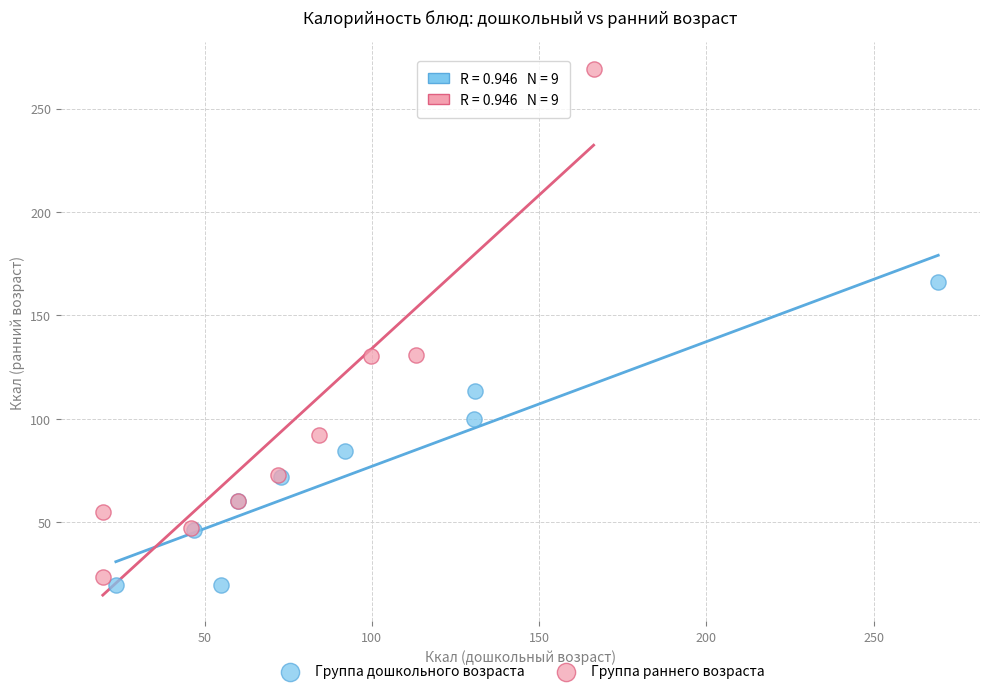

Which series reaches the minimum Y coordinate?

Группа дошкольного возраста